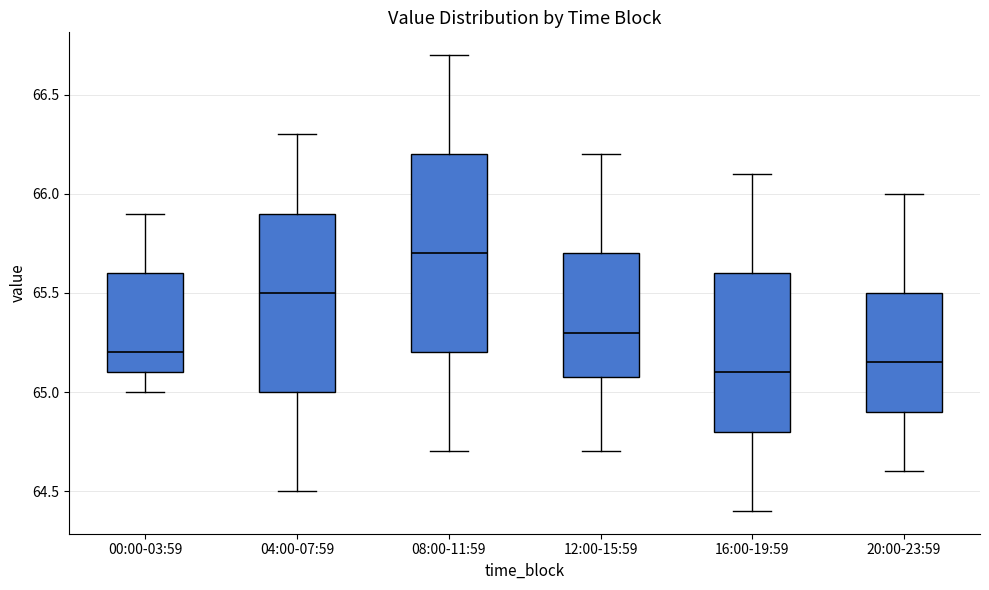

Which box is the tallest, from its lower edge to its upper edge?

08:00-11:59